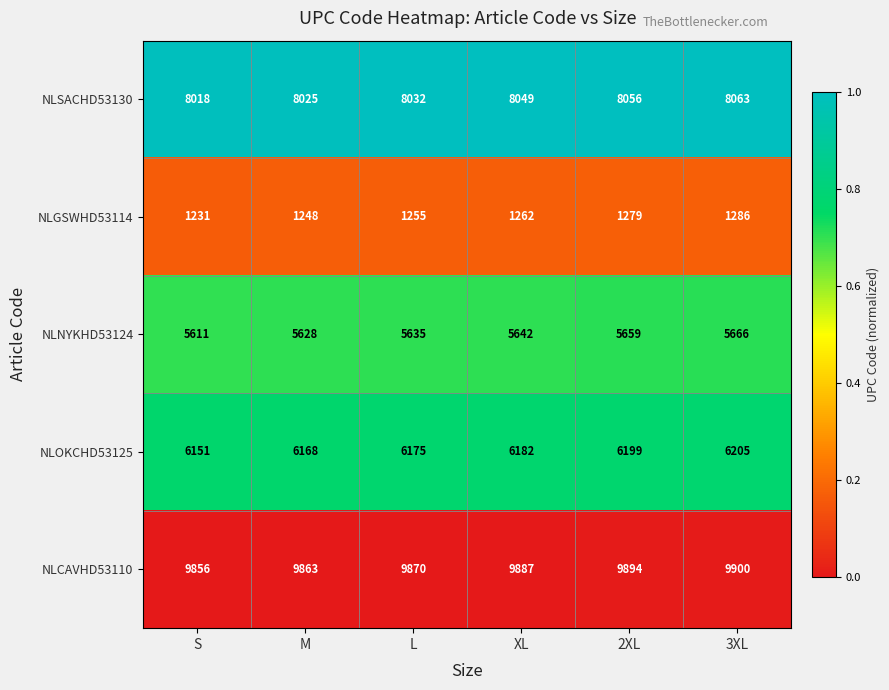

Read the NLGSWHD53114 value at L, to the nearest 10.

1260